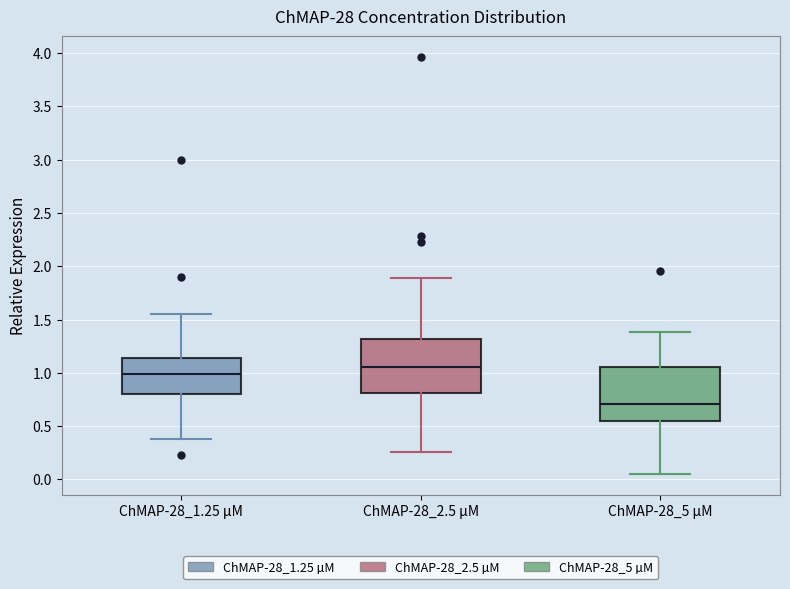

Which box's median line is the highest?

ChMAP-28_2.5 µM